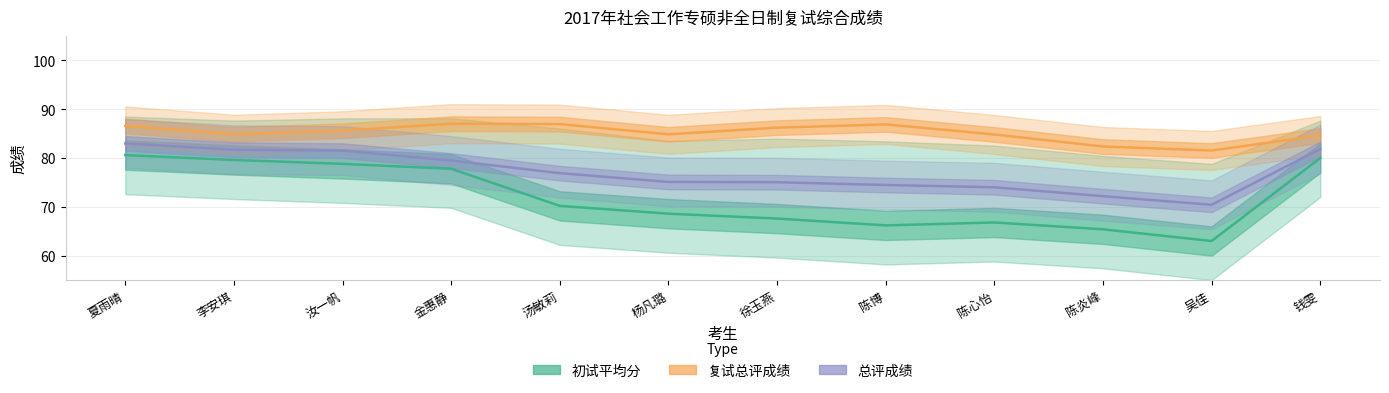

What is the value of the 复试总评成绩 point at the 12th from the left?

84.6